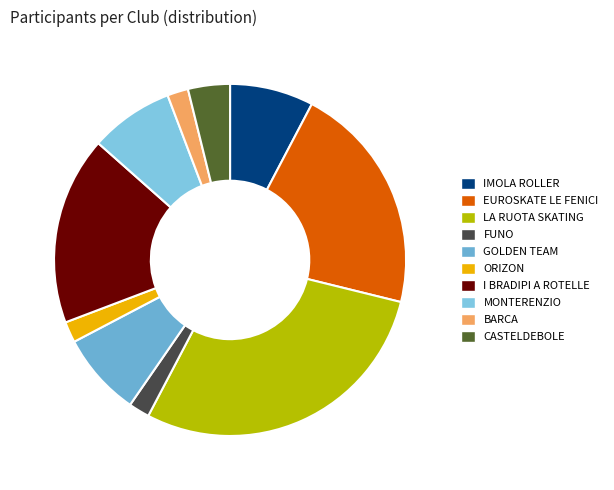

What is the largest slice in the pie chart?

LA RUOTA SKATING